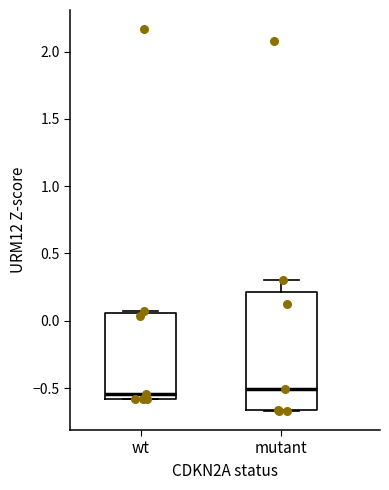

Reading left to right, transcribe this box plot: for each box, give where its median line is, the range the box spans, and where its two whiskers end, as read against the y-axis. The values are not printed on the chart, so give them approximately, as read against the axis.

wt: median -0.55, box -0.60 to 0.05, whiskers -0.60 to 0.05 (just above the box's upper edge)
mutant: median -0.50, box -0.65 to 0.20, whiskers -0.65 to 0.30